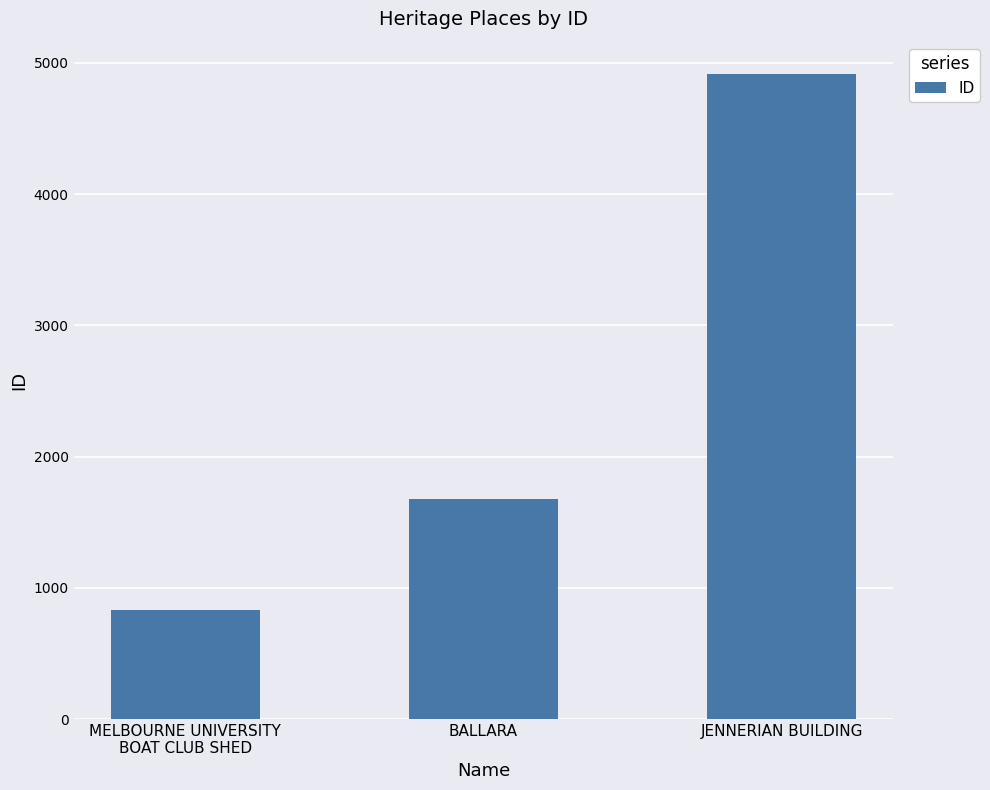

Rank the categories by value from lowest to highest.

MELBOURNE UNIVERSITY
BOAT CLUB SHED, BALLARA, JENNERIAN BUILDING